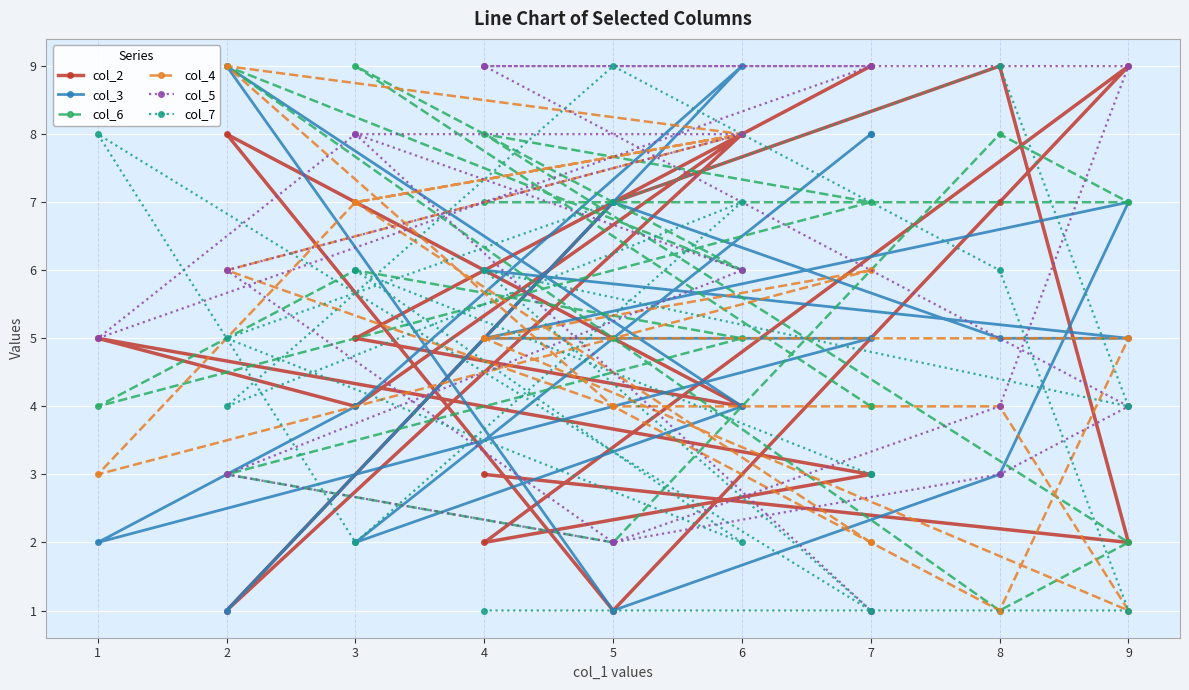

What is the minimum value shown in the chart?

1